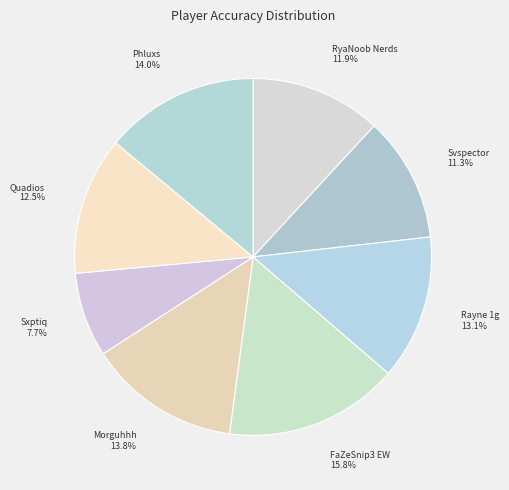

How many segments does this pie chart have?

8